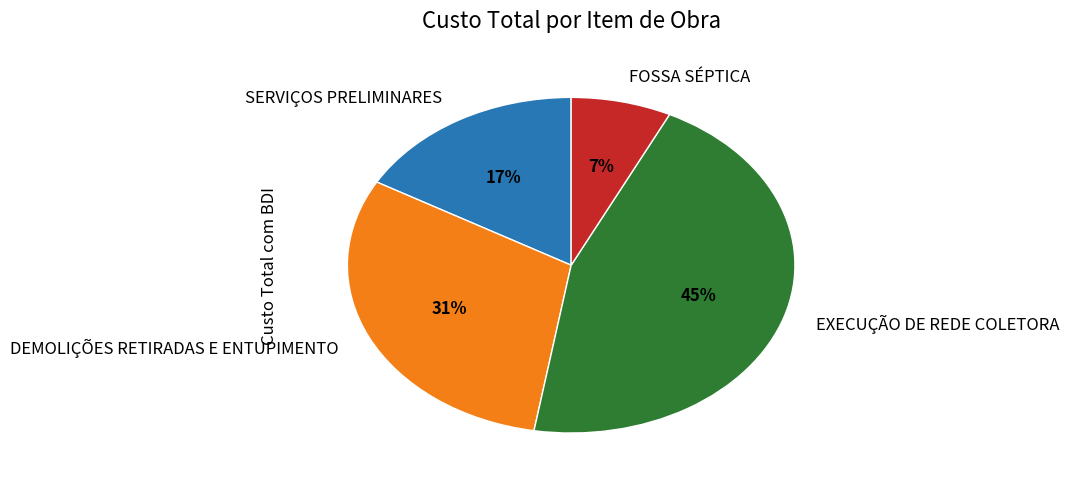

What is the smallest slice in the pie chart?

FOSSA SÉPTICA